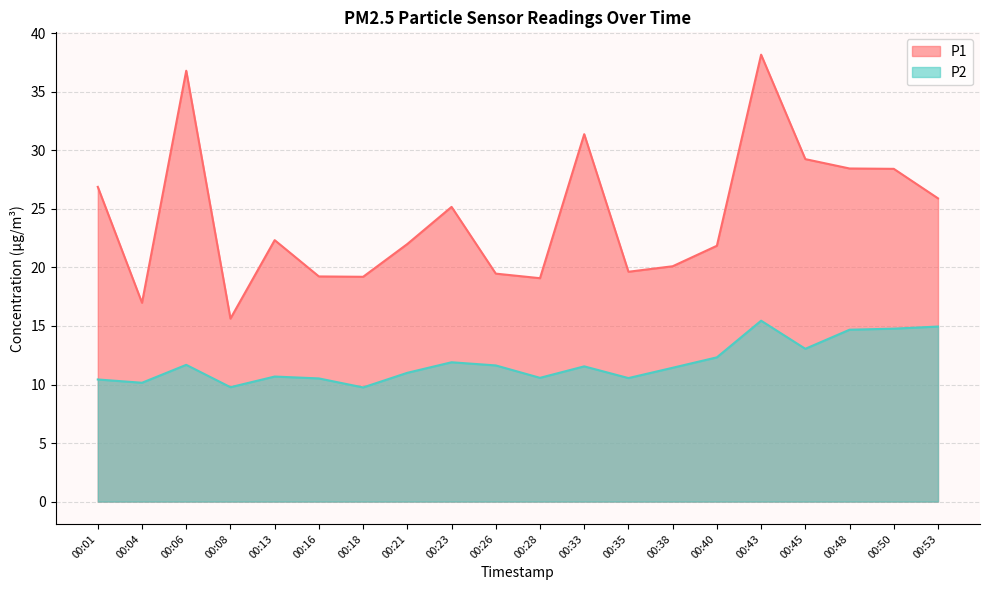

Which series changed the most between 00:26 and 00:40?

P1